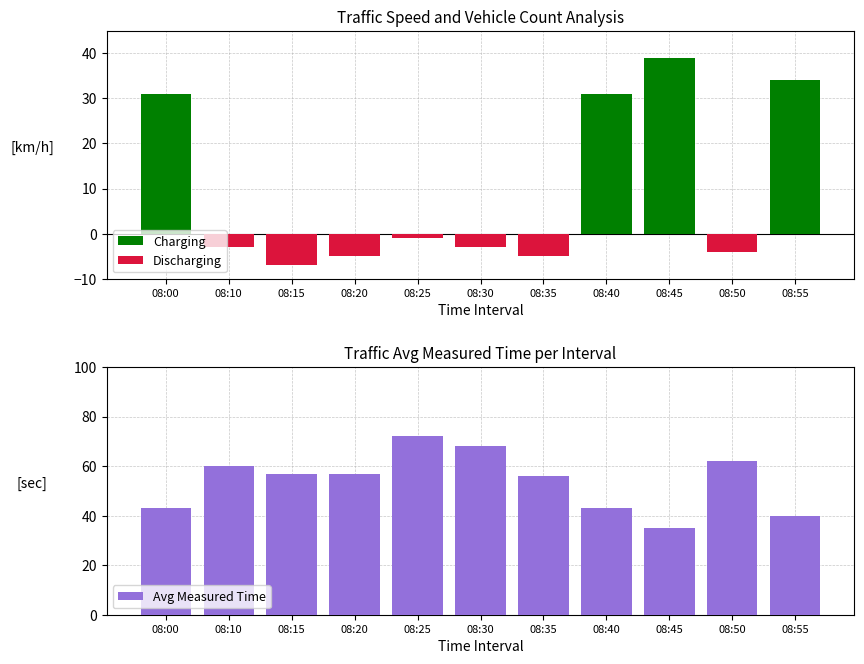

Does the chart contain stacked bars?

No